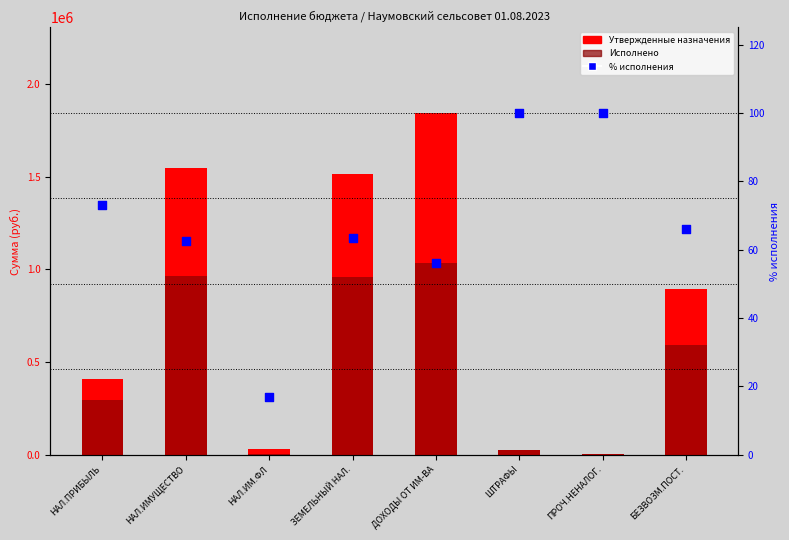

Which series has the largest total across all categories?

Утвержденные назначения